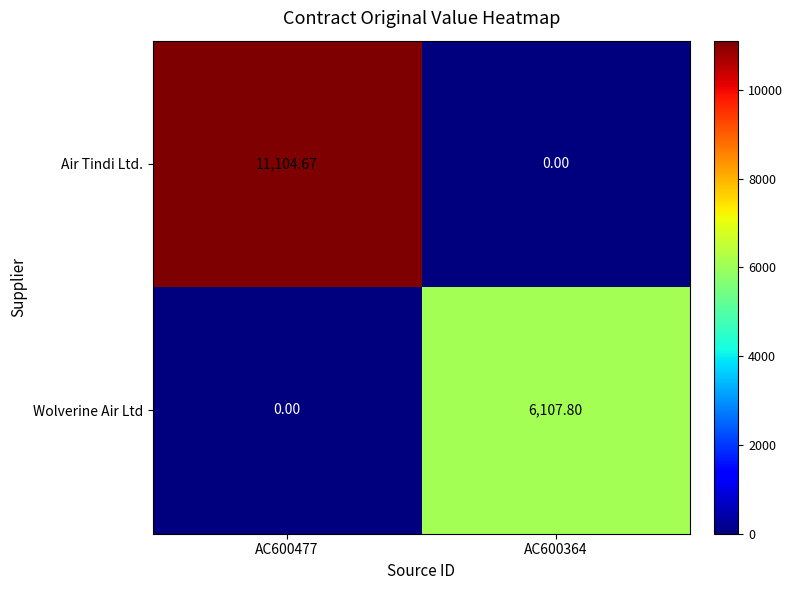

Rank the series by their maximum value, from highest to lowest.

Air Tindi Ltd., Wolverine Air Ltd